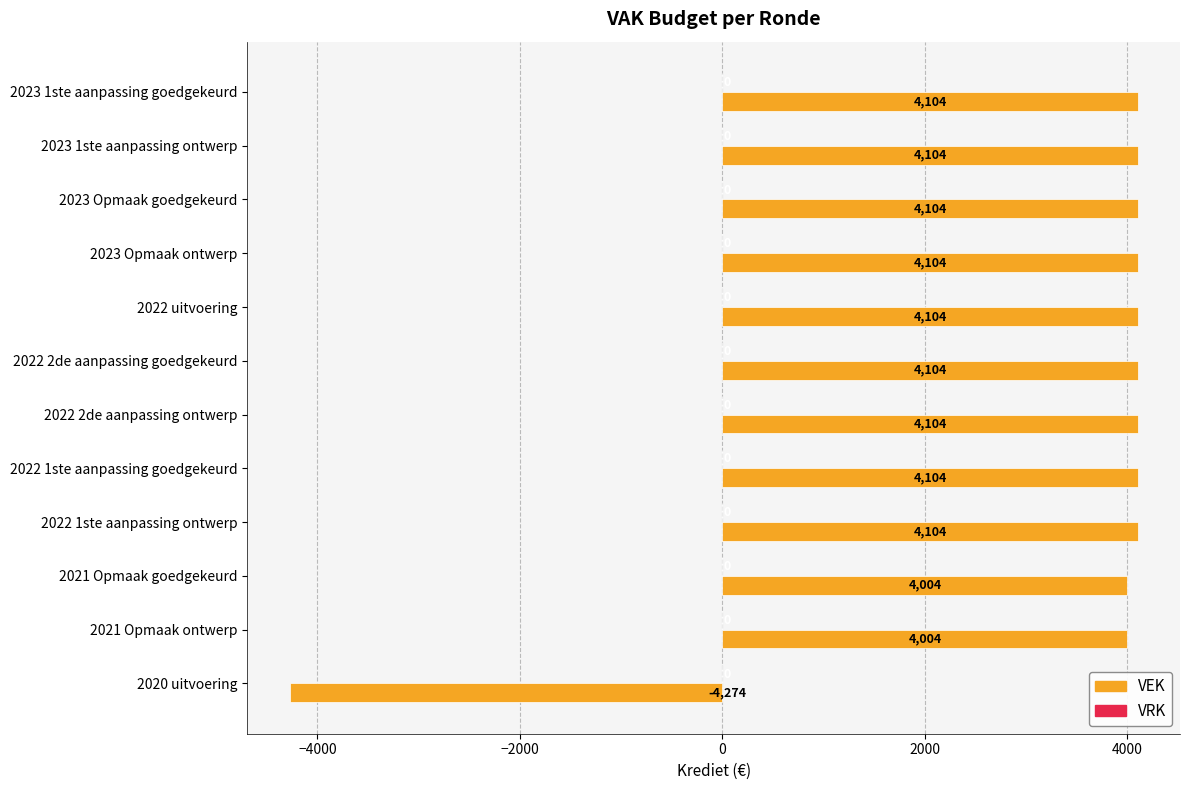

What is the minimum value shown in the chart?

-4274